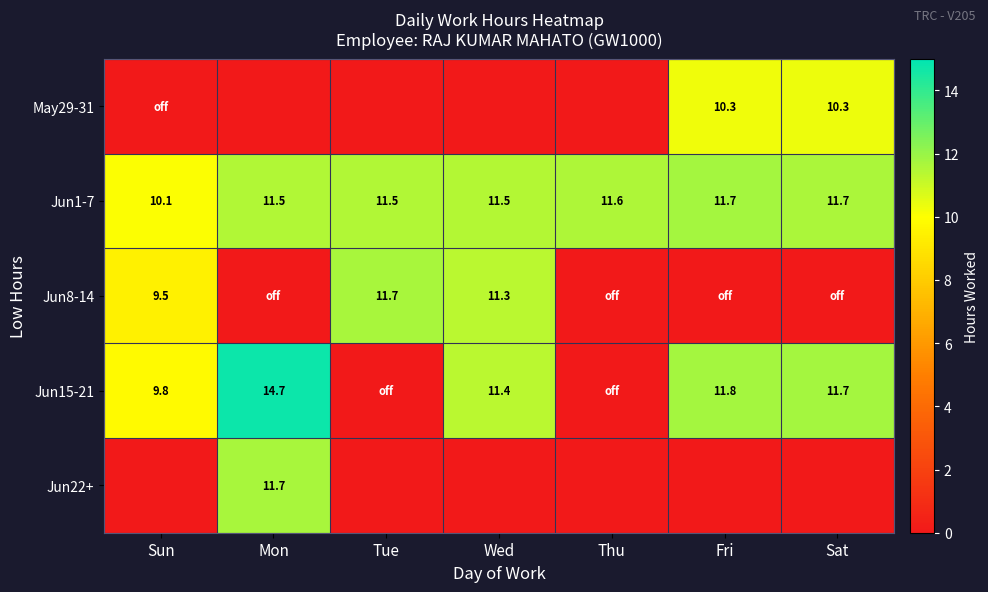

Which category has the lowest value in the Jun1-7 series?

Sun